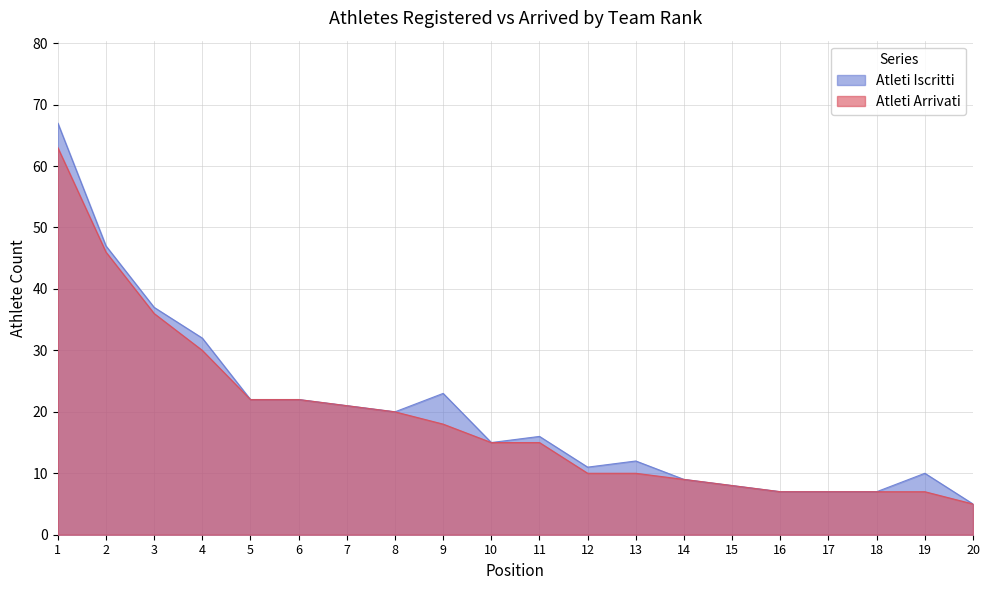

True or false: Atleti Iscritti has more than 2 points higher than both neighbors.

True